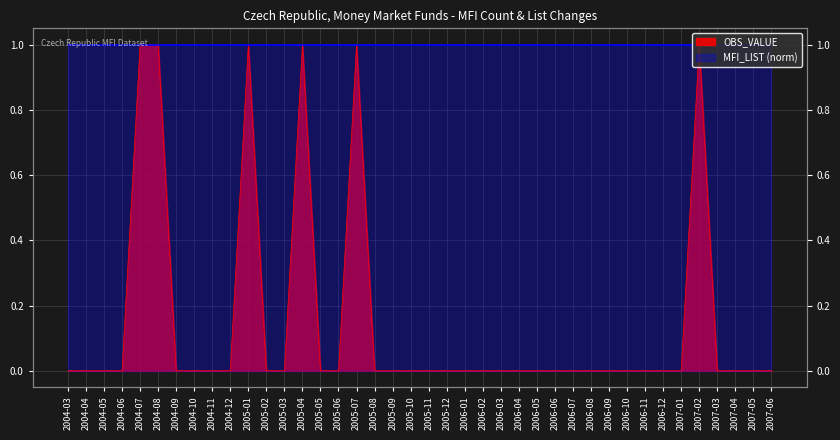

What is the label of the 8th point from the left?

2004-10